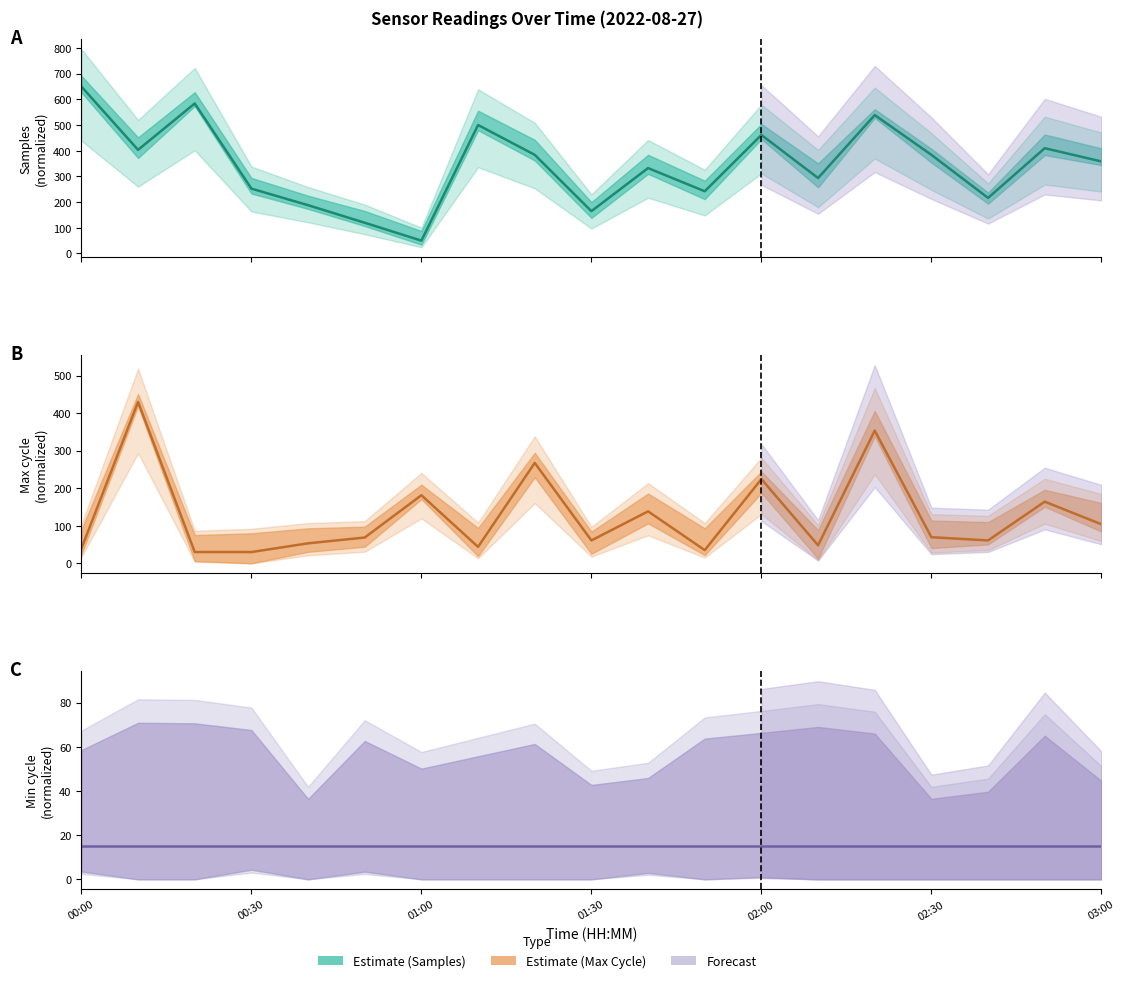

At which label does Max_cycle reach its peak?

00:10